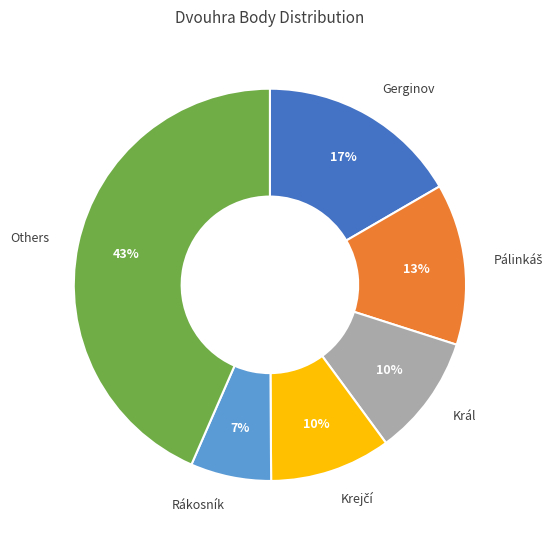

To the nearest percent, what percentage of the pie is Král?

10%